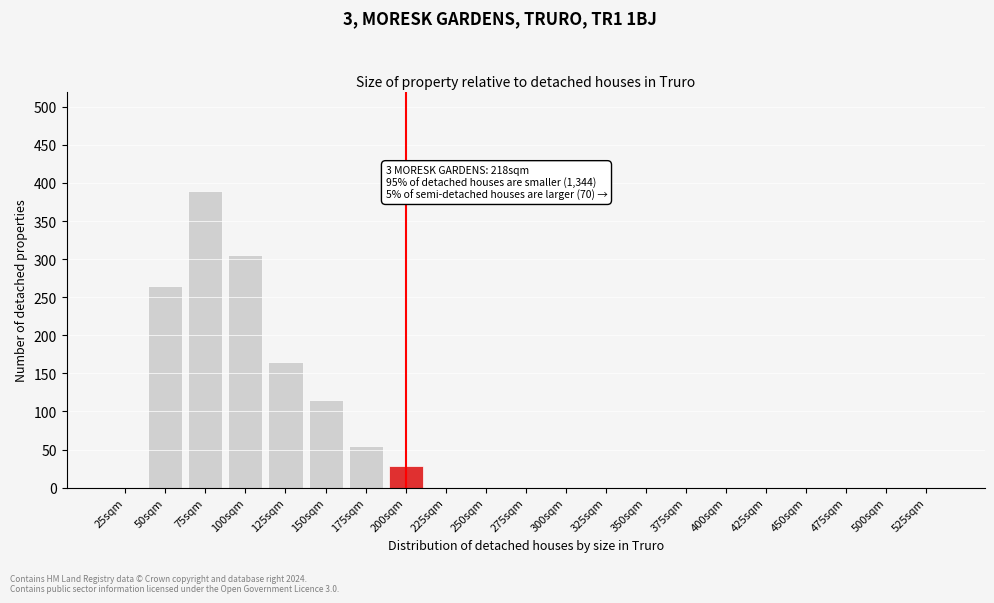

Reading left to right, extract all data points from this chart.

25sqm=0	50sqm=265	75sqm=390	100sqm=305	125sqm=165	150sqm=115	175sqm=55	200sqm=28	225sqm=0	250sqm=0	275sqm=0	300sqm=0	325sqm=0	350sqm=0	375sqm=0	400sqm=0	425sqm=0	450sqm=0	475sqm=0	500sqm=0	525sqm=0